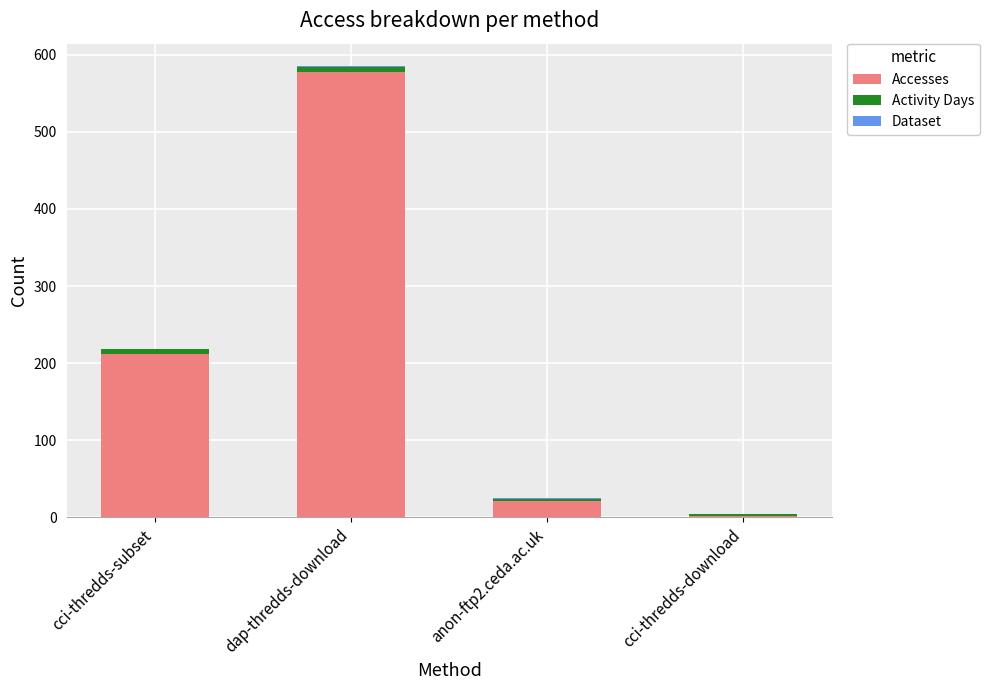

Which category has the highest value in the Accesses series?

dap-thredds-download